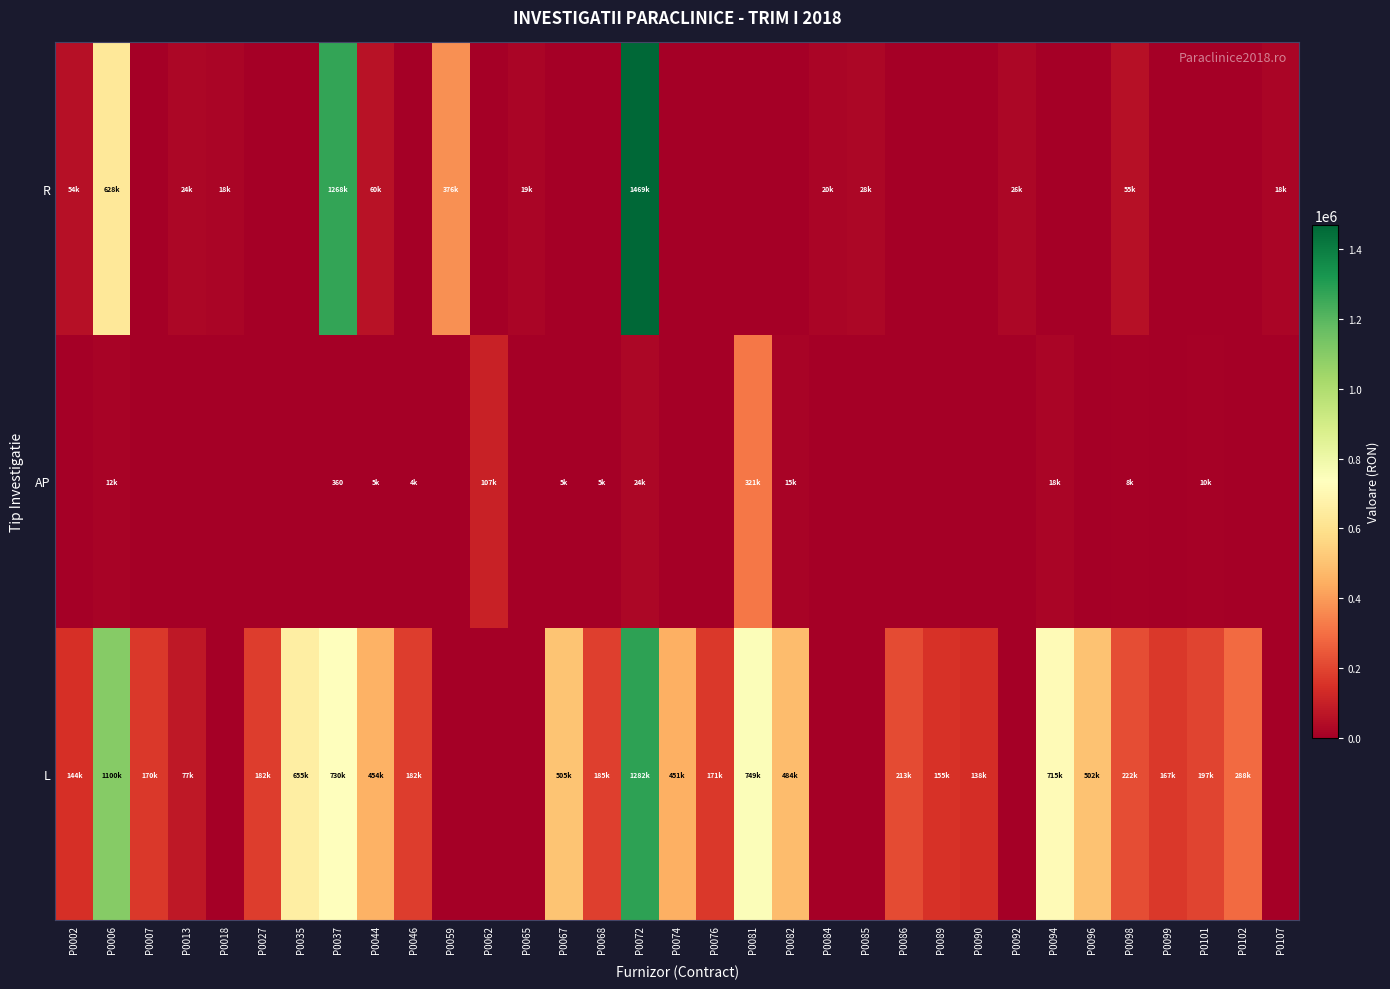

How many data points in L are above 181998?

17